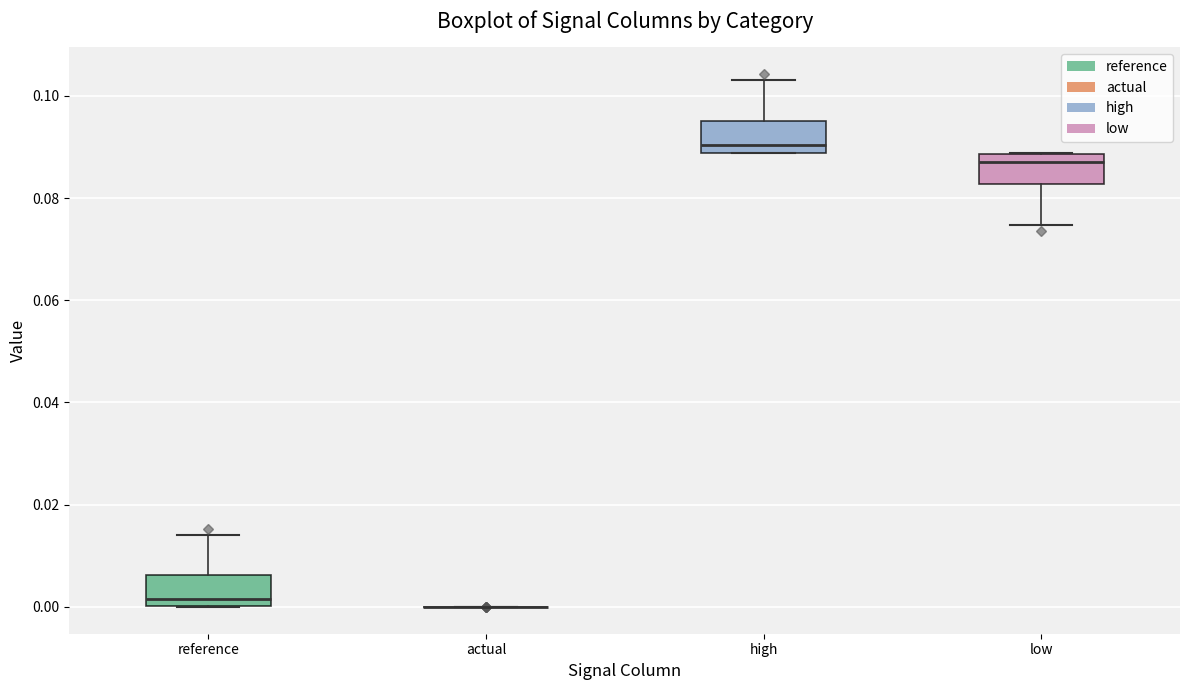

Reading left to right, transcribe this box plot: for each box, give where its median line is, the range the box spans, and where its two whiskers end, as read against the y-axis. The values are not printed on the chart, so give them approximately, as read against the axis.

reference: median 0.002, box 0.000 to 0.006, whiskers 0.000 to 0.014
actual: box collapsed to a line at 0.000, whiskers 0.000 to 0.000
high: median 0.090, box 0.088 to 0.096, whiskers 0.088 to 0.104
low: median 0.088 (just below the box's upper edge), box 0.082 to 0.088, whiskers 0.074 to 0.088